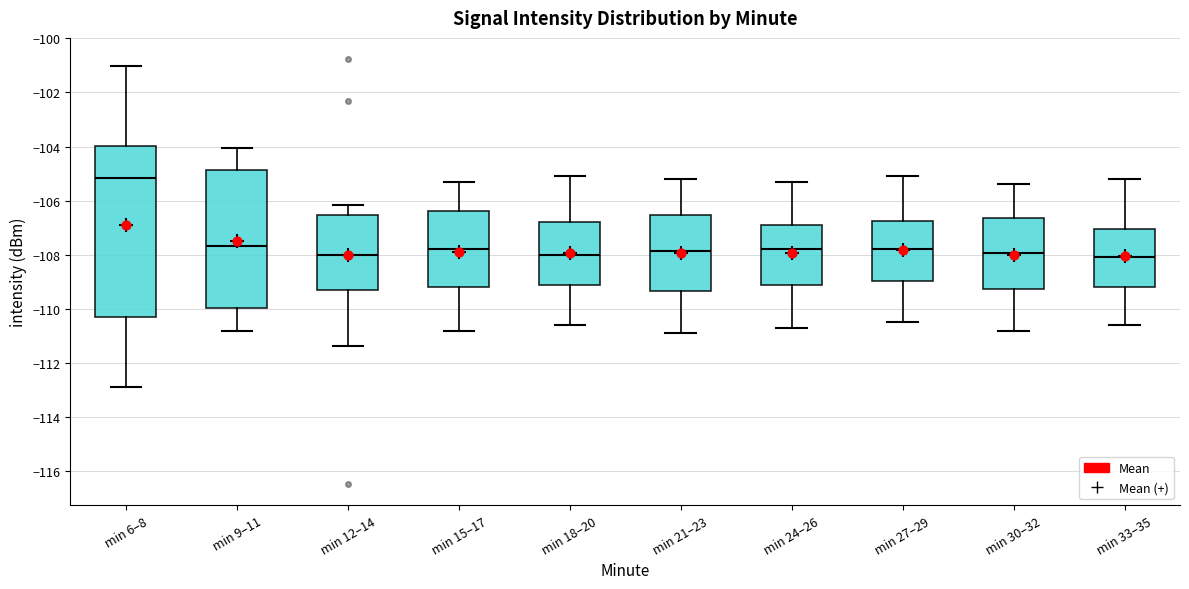

Where does the upper whisker of the box for min 21–23 end on the y-axis? The values are not printed on the chart, so give them approximately, as read against the axis.

-105.2